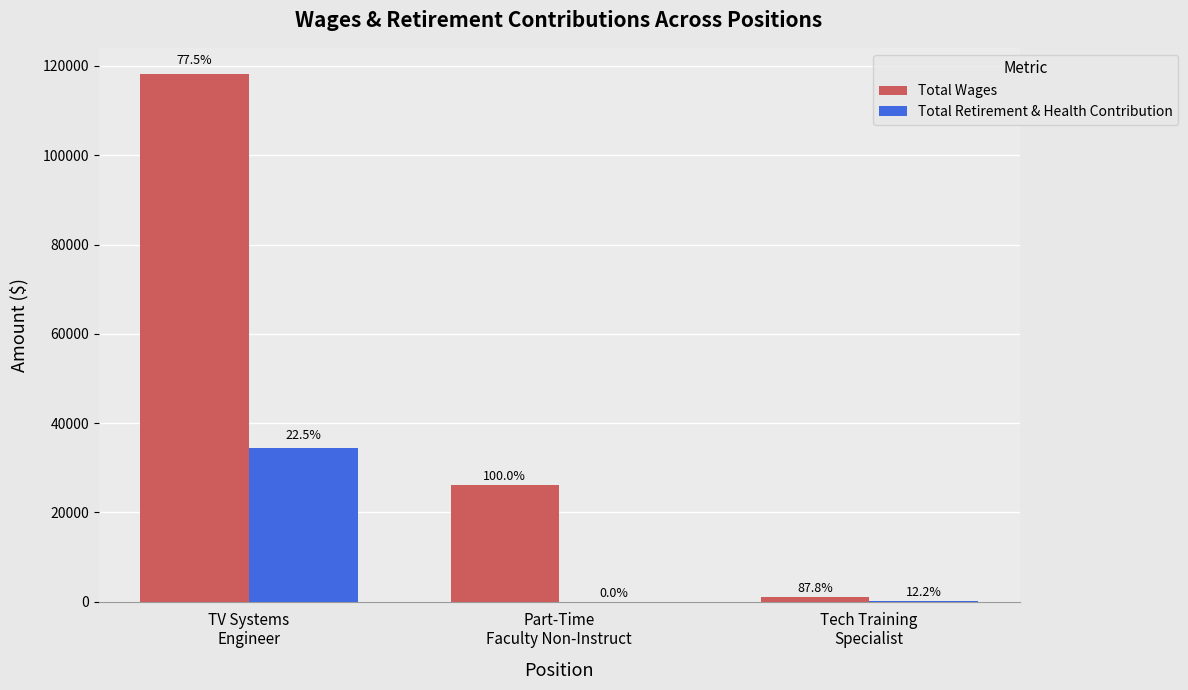

Reading left to right, what are all the values shown in this chart?

Total Wages: TV Systems
Engineer=118148	Part-Time
Faculty Non-Instruct=26136	Tech Training
Specialist=1087
Total Retirement & Health Contribution: TV Systems
Engineer=34359	Part-Time
Faculty Non-Instruct=0	Tech Training
Specialist=151